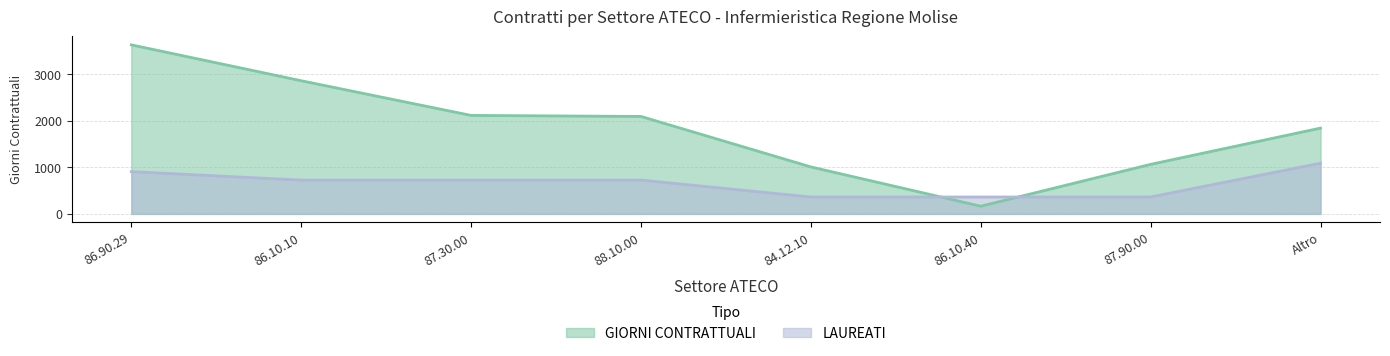

What is the label of the 8th point from the right?

86.90.29